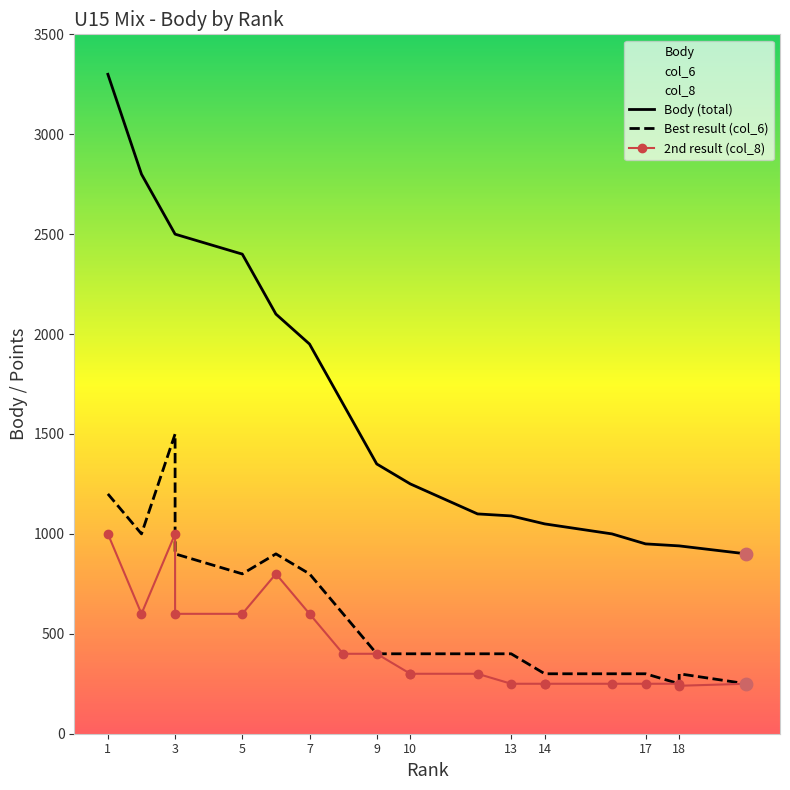

Which series contains the lowest Y value?

col_8